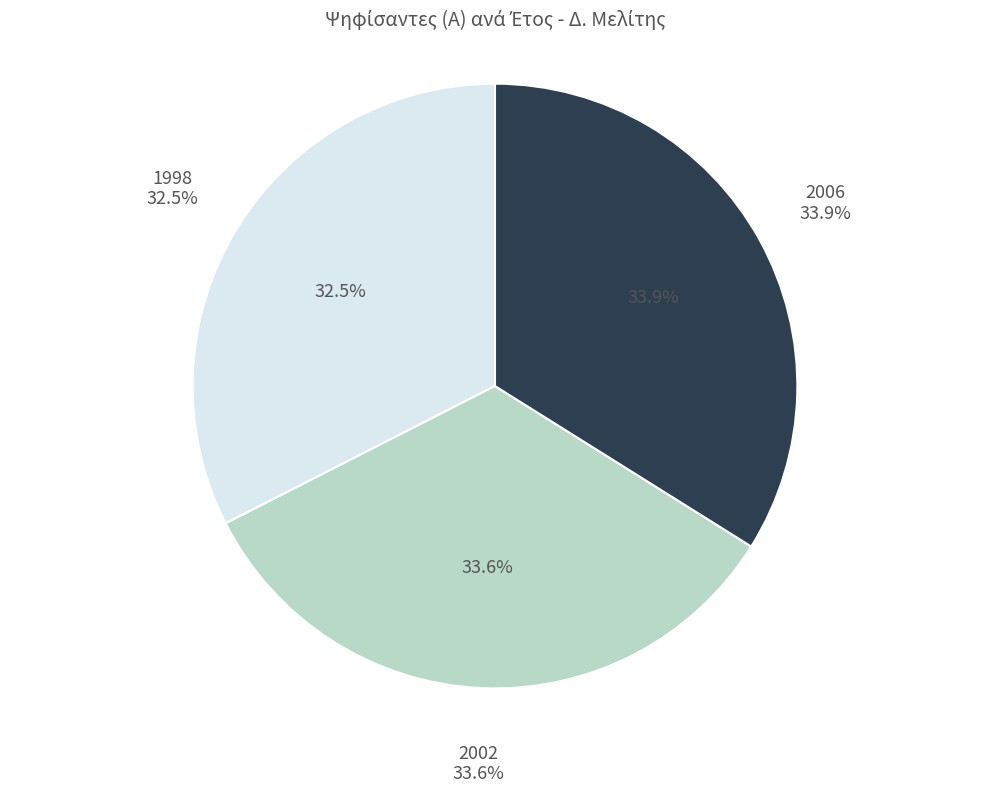

Which has a higher value, 2006 or 2002?

2006